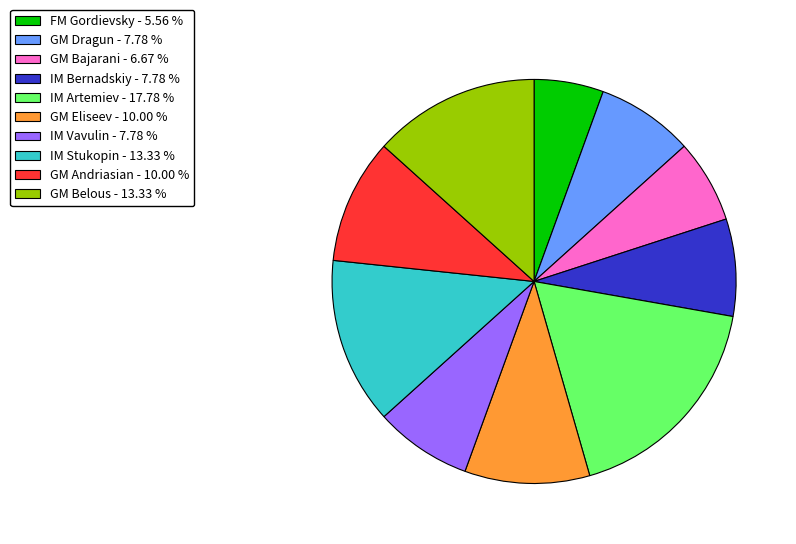

Is it true that IM Vavulin is 18% of the pie?

False